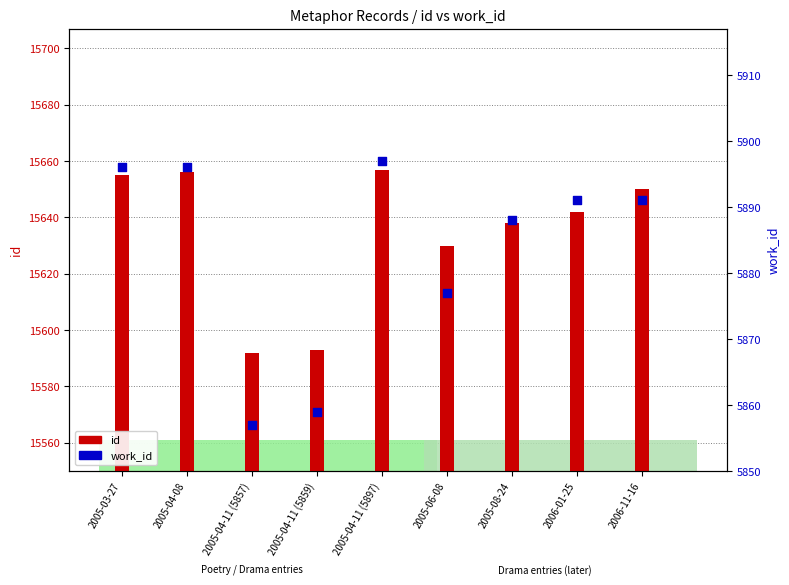

Which series reaches the minimum Y coordinate?

id